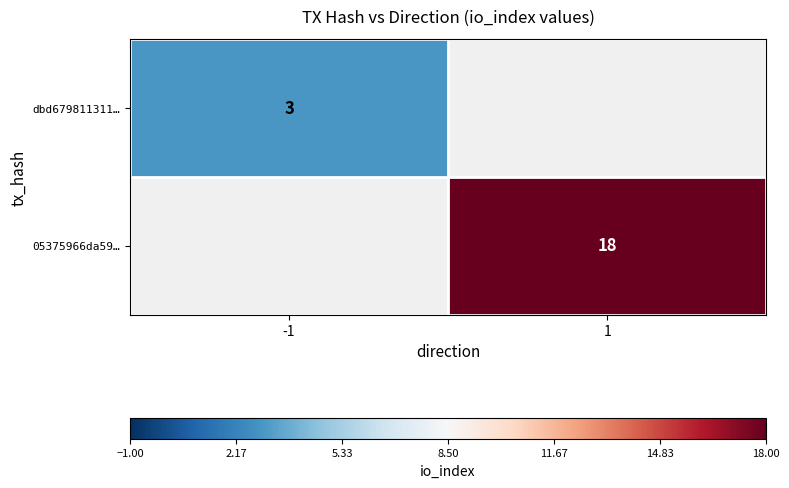

Is the value of 05375966da59… at 1 greater than the value of dbd679811311… at -1?

Yes